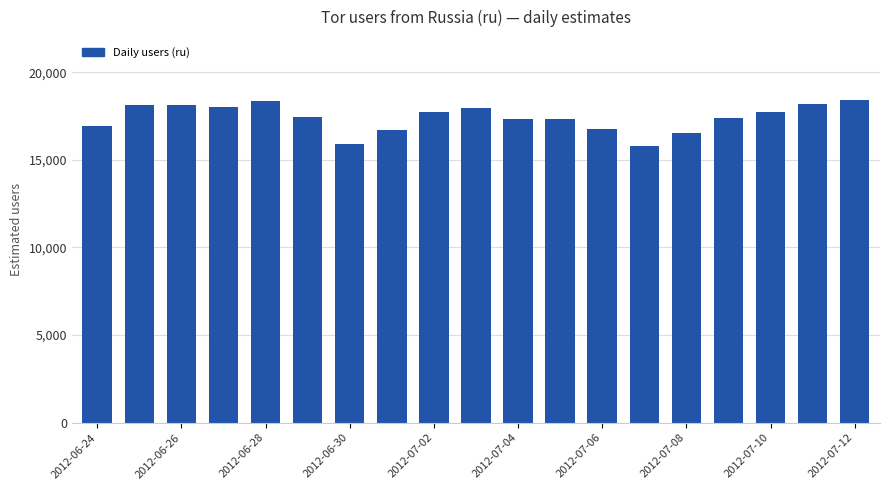

What is the maximum value shown in the chart?

18425